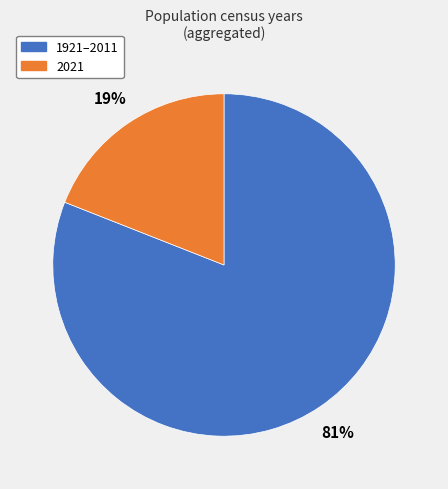

Does any single category account for the majority?

Yes